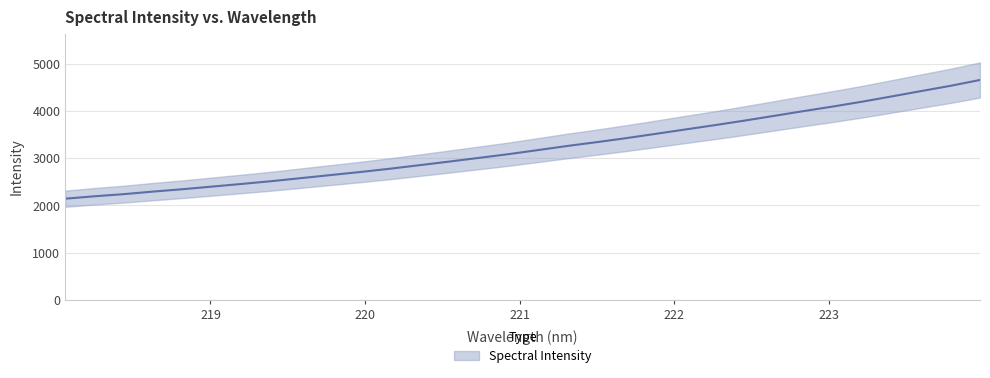

What is the label of the 9th point from the left?

219.589